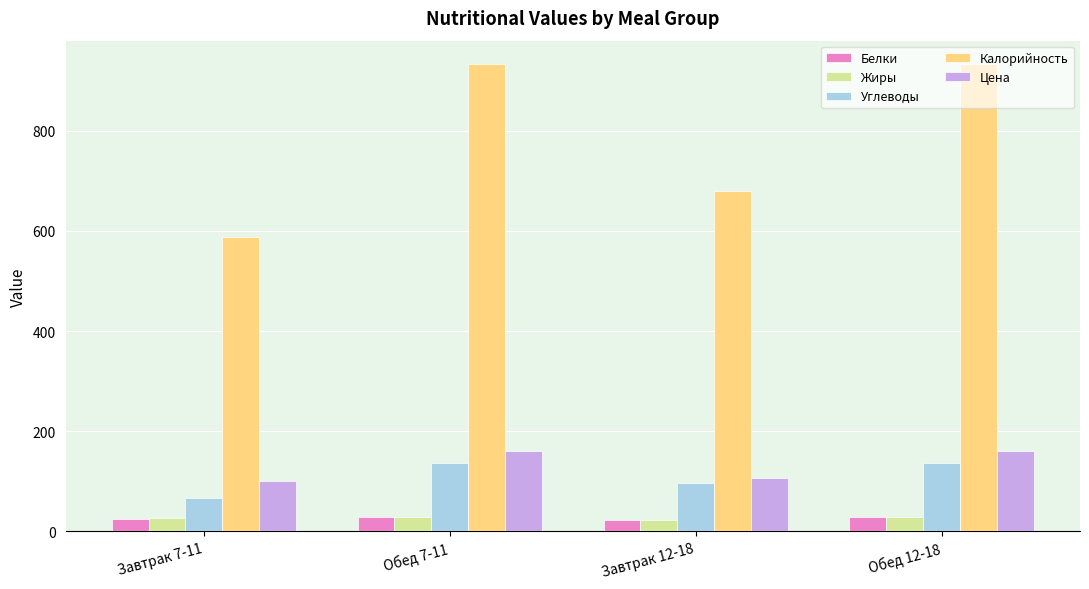

The value of Калорийность at Завтрак 12-18 is 680.0. True or false?

True